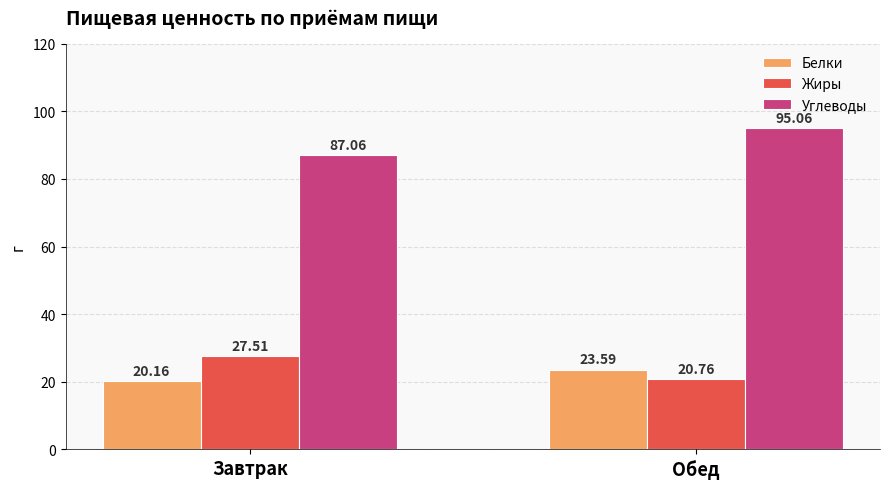

Which series has the widest spread of values?

Углеводы